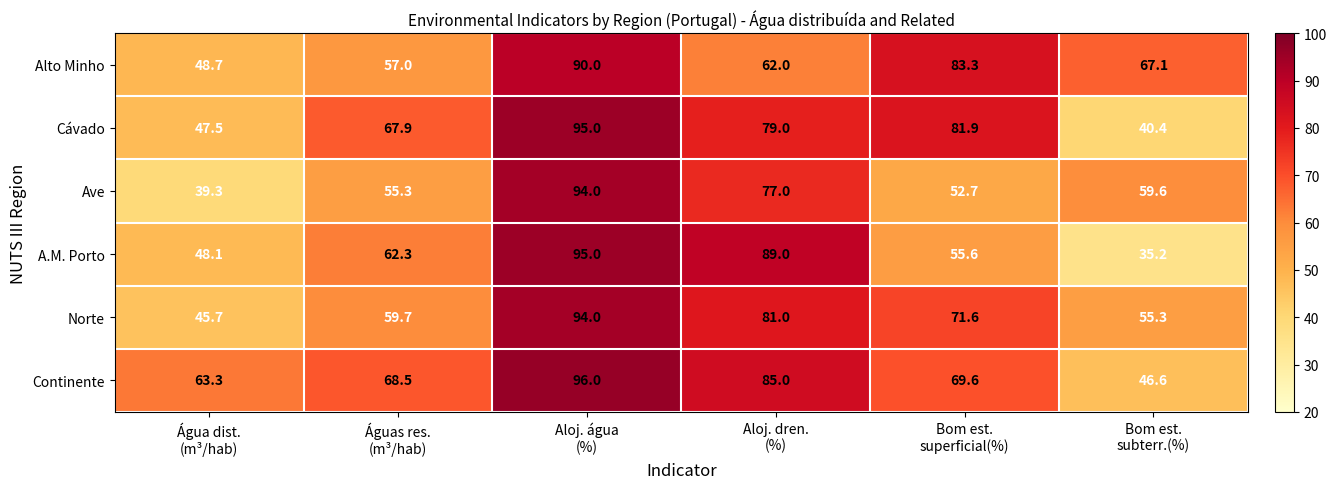

Which series has the widest spread of values?

A.M. Porto